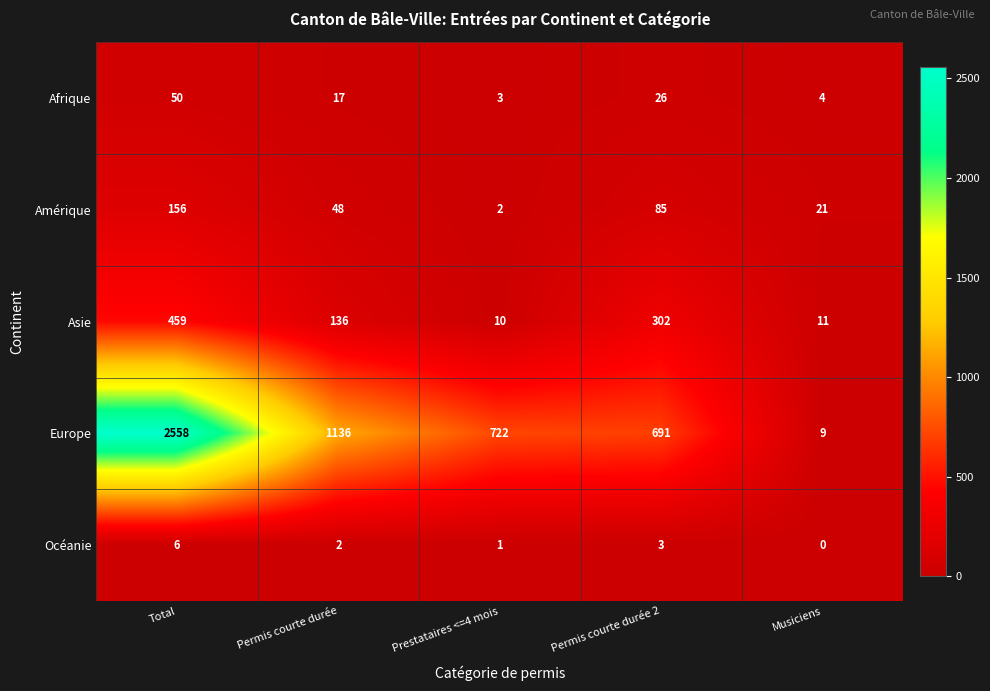

Where does the Europe series first go above 722?

Total